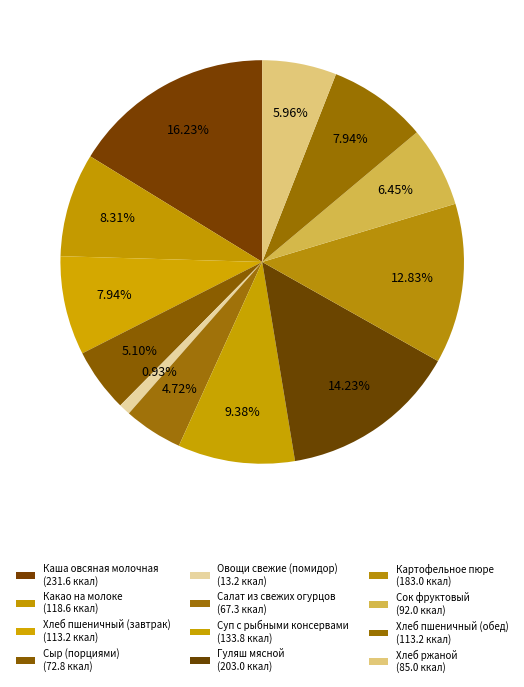

Which has a higher value, Салат из свежих огурцов or Какао на молоке?

Какао на молоке